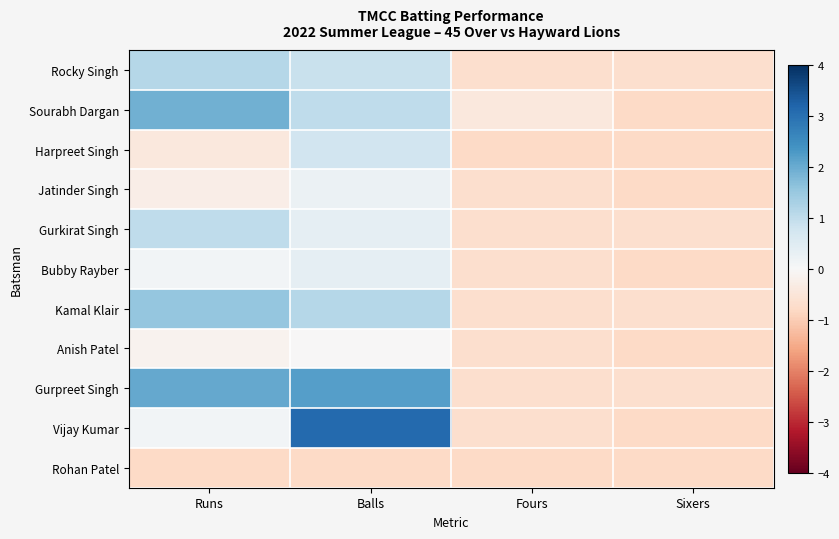

Count the number of data series in this chart.

11